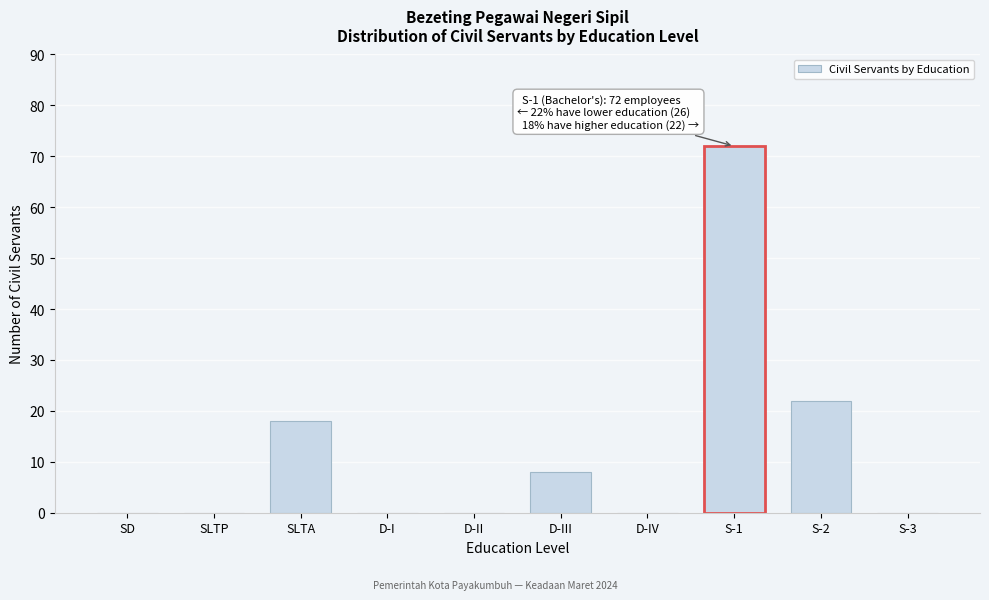

Reading right to left, transcribe all the data shown in this chart.

S-3=0	S-2=22	S-1=72	D-IV=0	D-III=8	D-II=0	D-I=0	SLTA=18	SLTP=0	SD=0